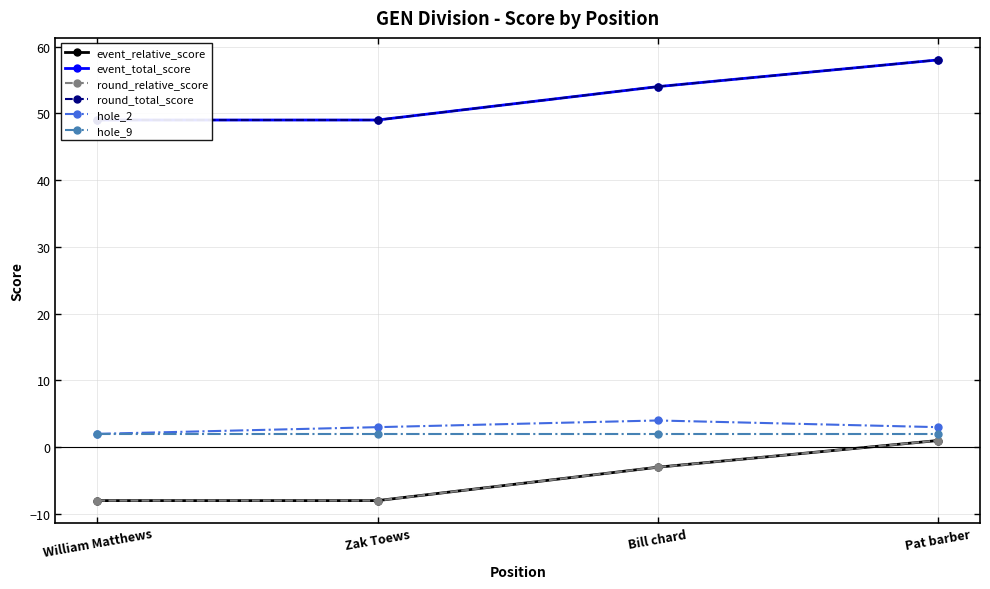

What is the sum of the round_relative_score values at Bill chard and Zak Toews?

-11